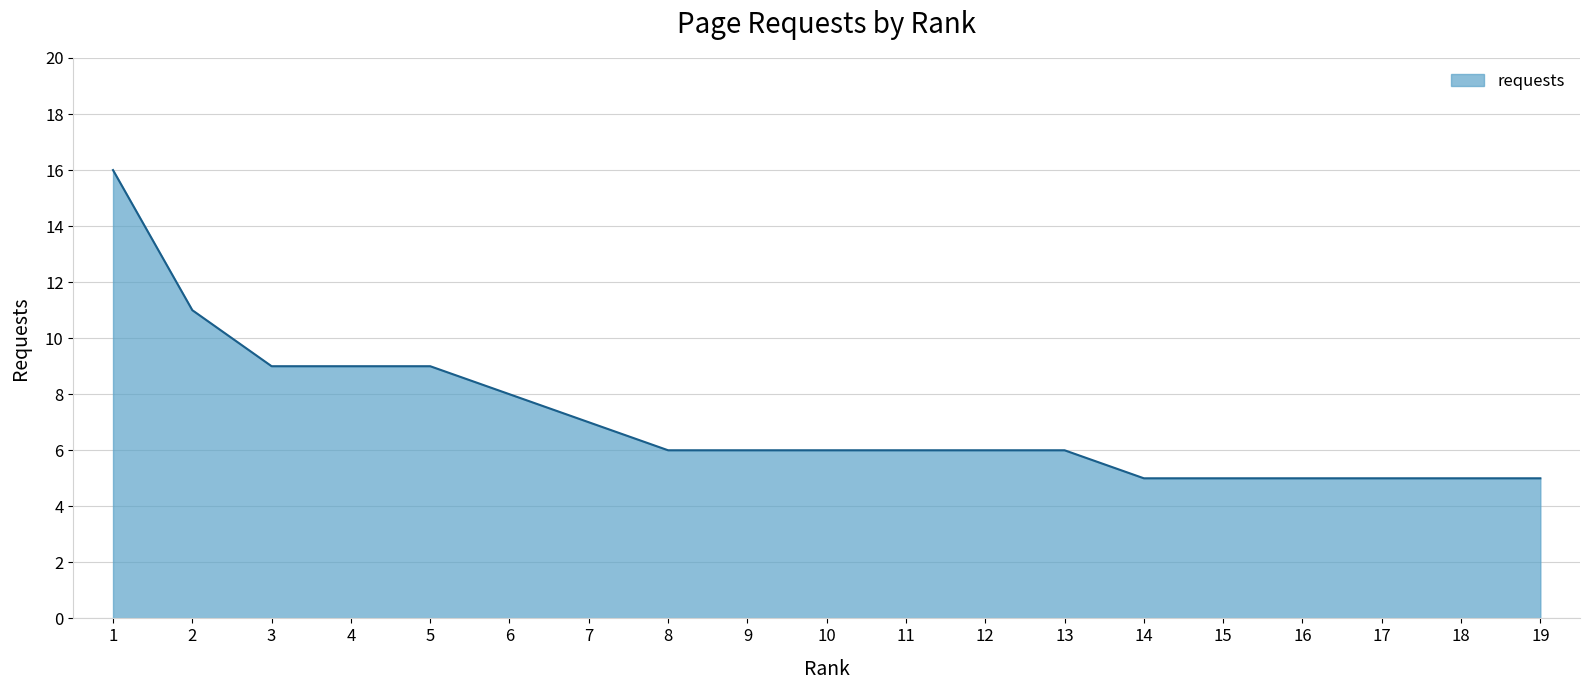

Read the value at 11.

6